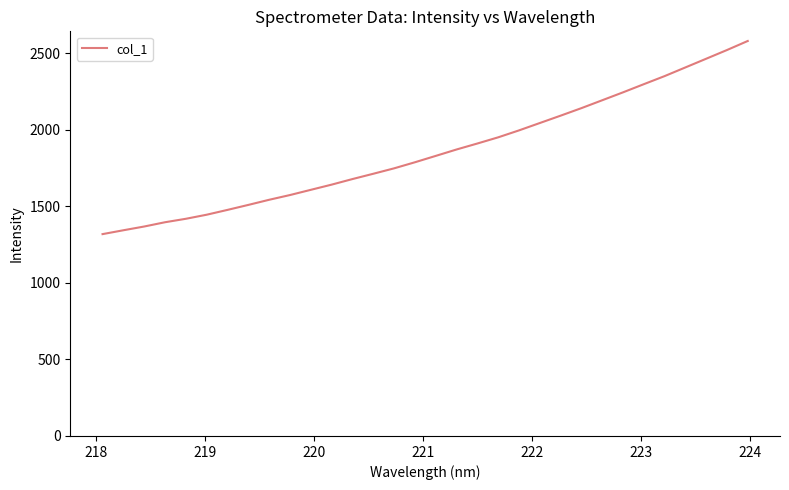

Reading right to left, transcribe all the data shown in this chart.

2579.6	2520.5	2463.6	2406.9	2350.2	2297.4	2244.2	2192.5	2141.0	2091.9	2043.8	1995.7	1950.4	1910.1	1871.0	1829.2	1787.6	1747.9	1712.5	1677.9	1641.5	1607.6	1573.6	1542.6	1509.1	1476.6	1445.1	1418.5	1395.9	1368.0	1343.5	1318.3